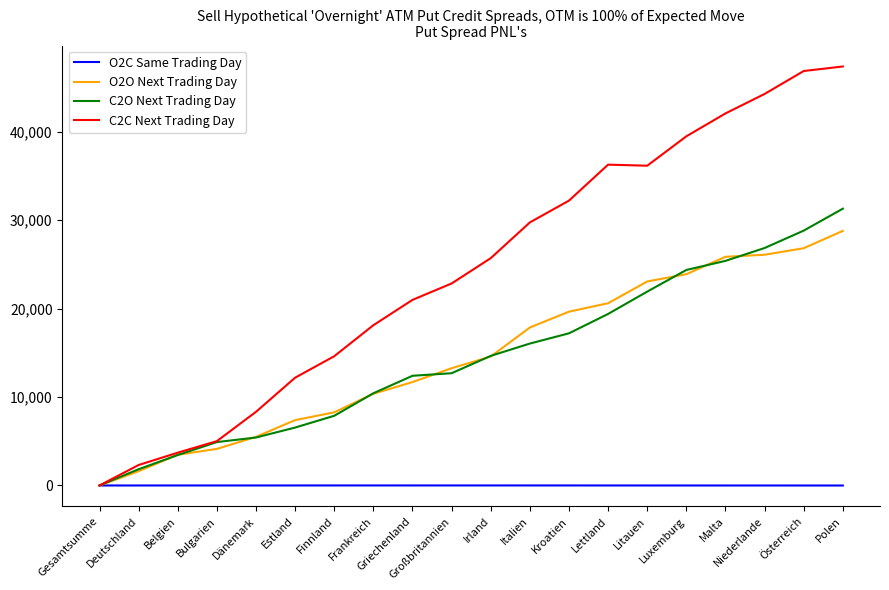

Which series has the widest spread of values?

C2C Next Trading Day